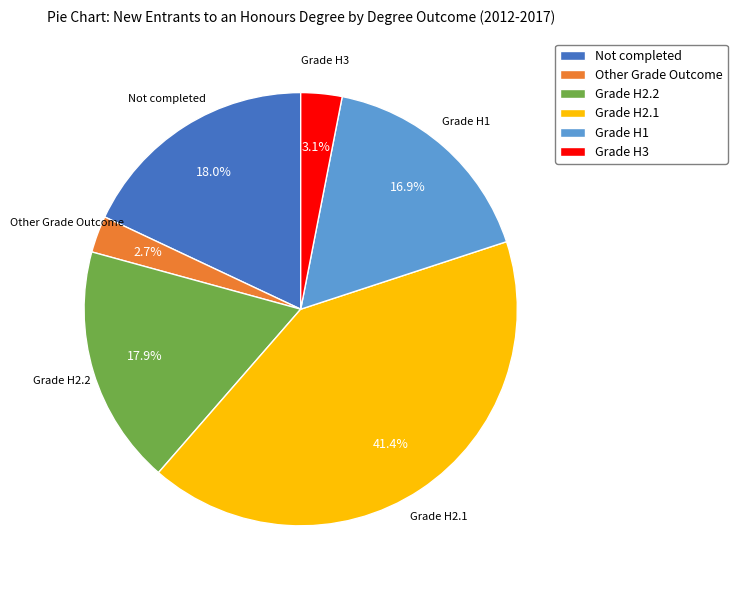

Is the sum of Grade H2.2 and Grade H3 greater than half?

No